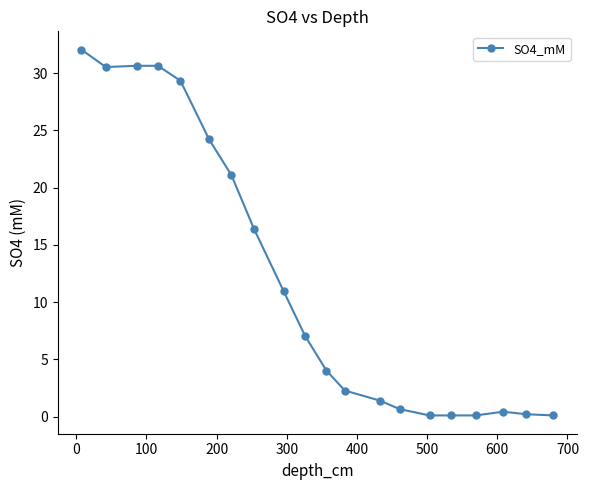

How many lines are shown in the chart?

1